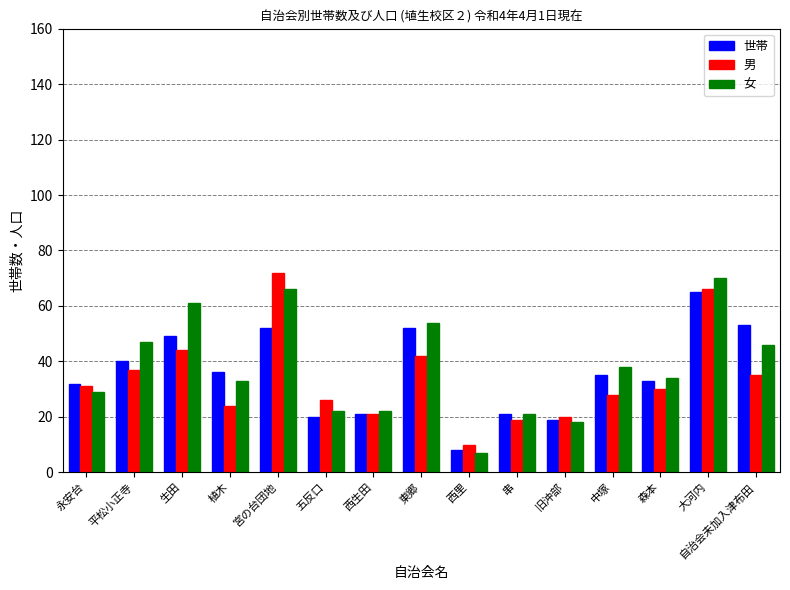

What are all the series names shown in the legend?

世帯, 男, 女